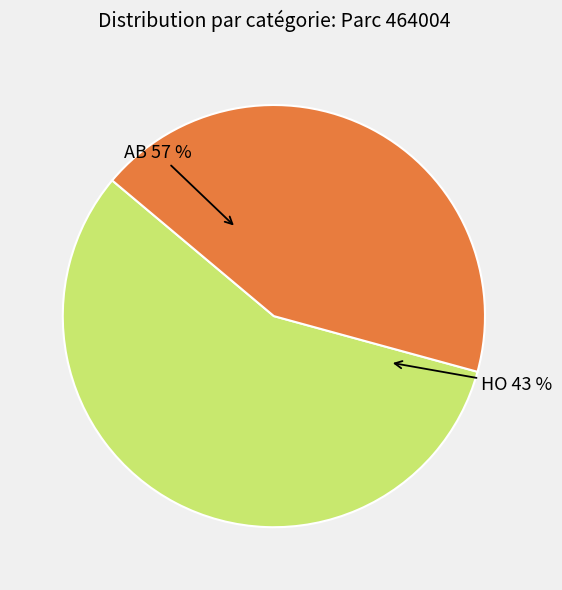

What percentage is the AB slice, to the nearest percent?

57%